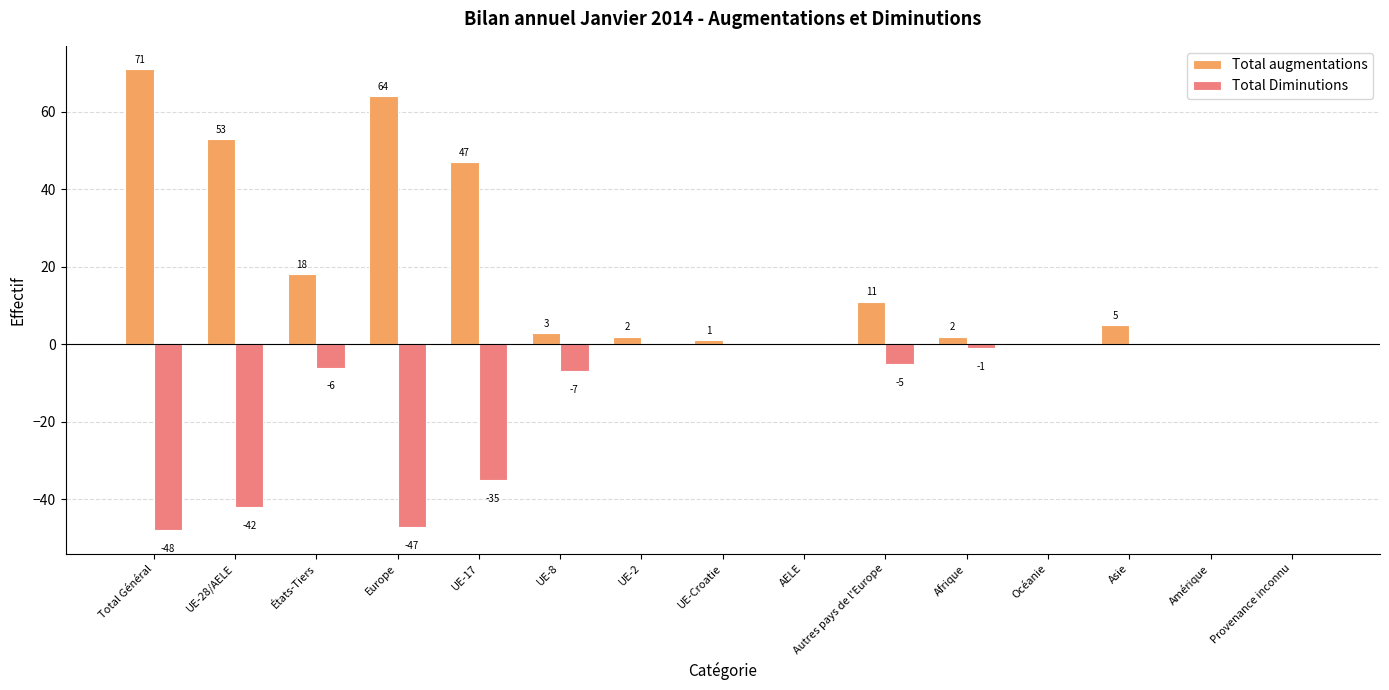

Is the value of Total augmentations at UE-8 greater than the value of Total Diminutions at Amérique?

Yes